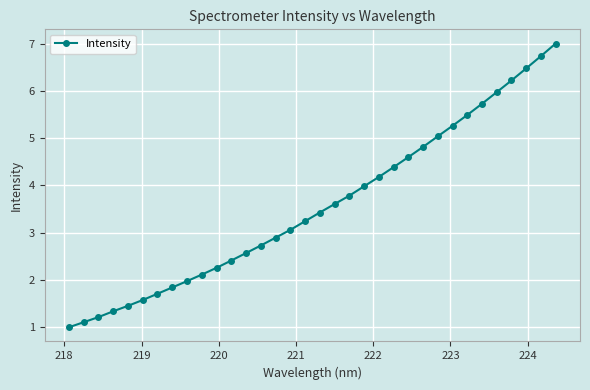

What is the minimum value shown in the chart?

1.0